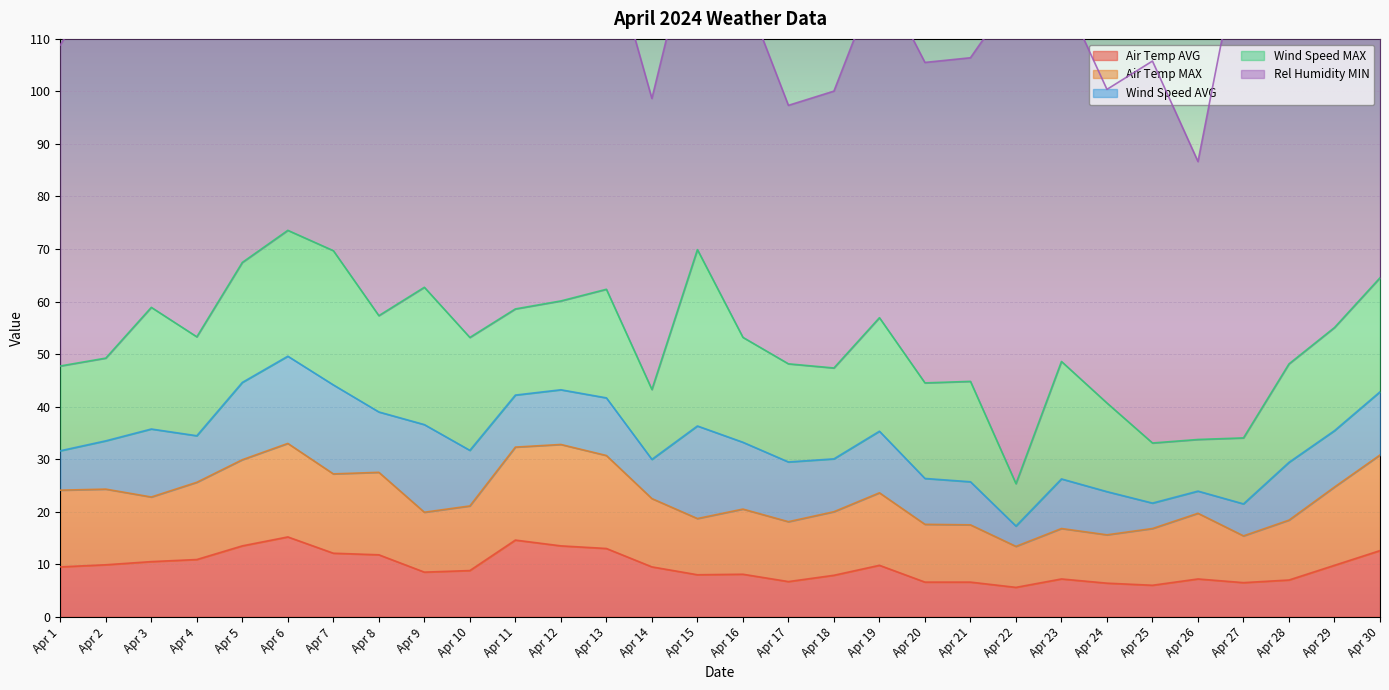

What is the minimum value for Air Temp AVG?

5.6